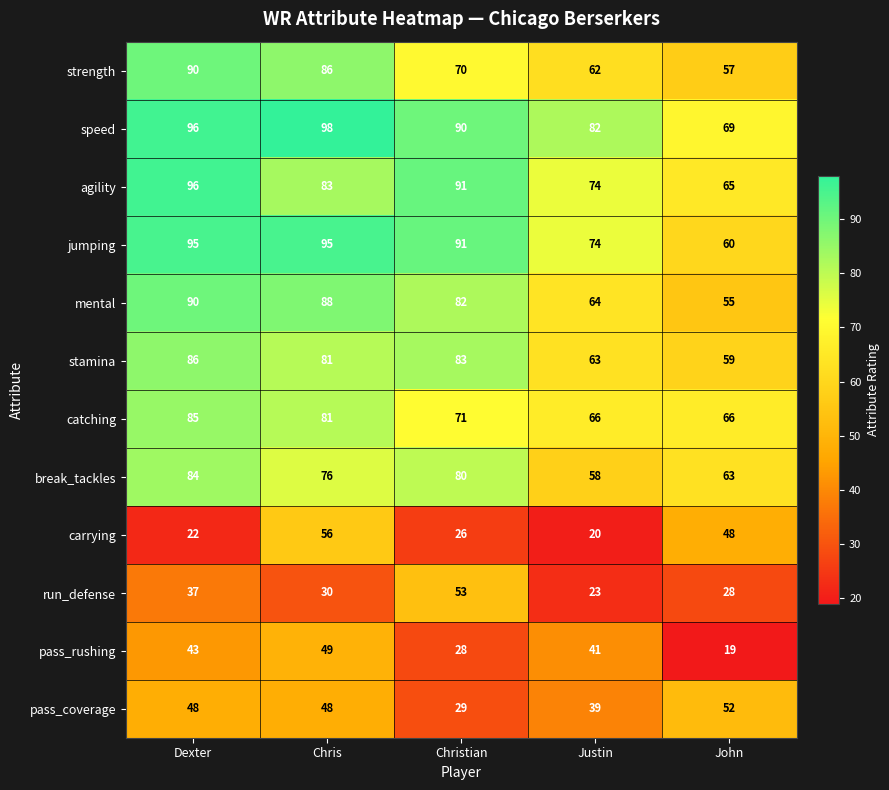

Read the speed value at Chris.

98